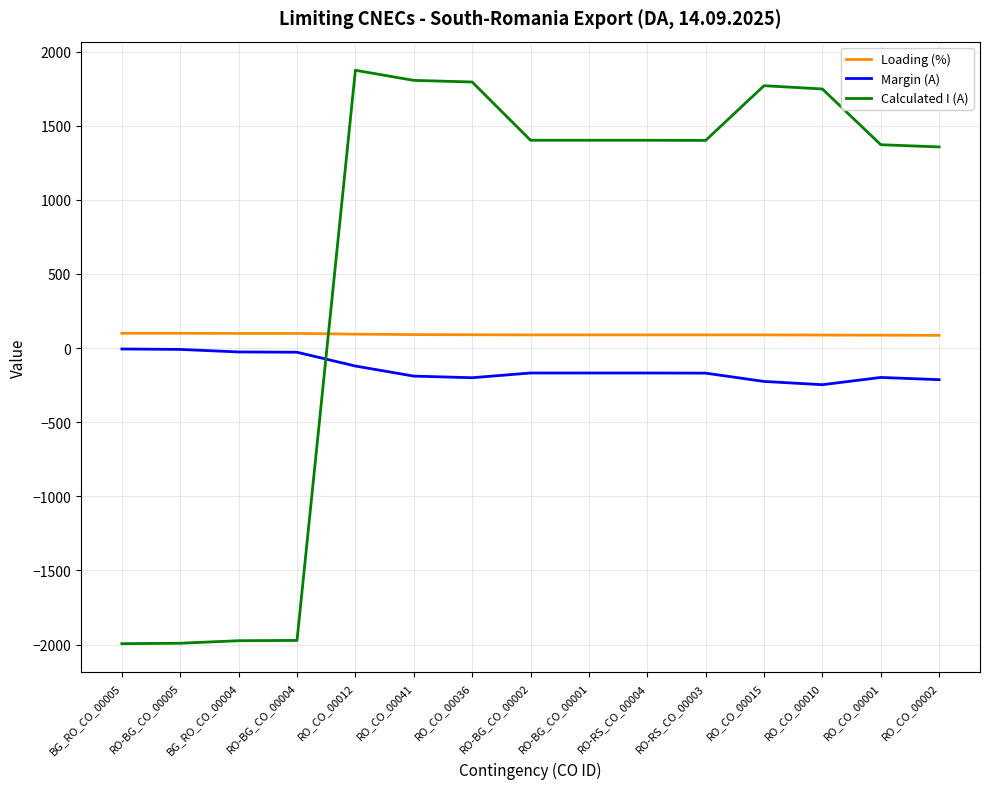

List the series in order of their peak value, highest first.

Calculated I (A), Loading (%), Margin (A)